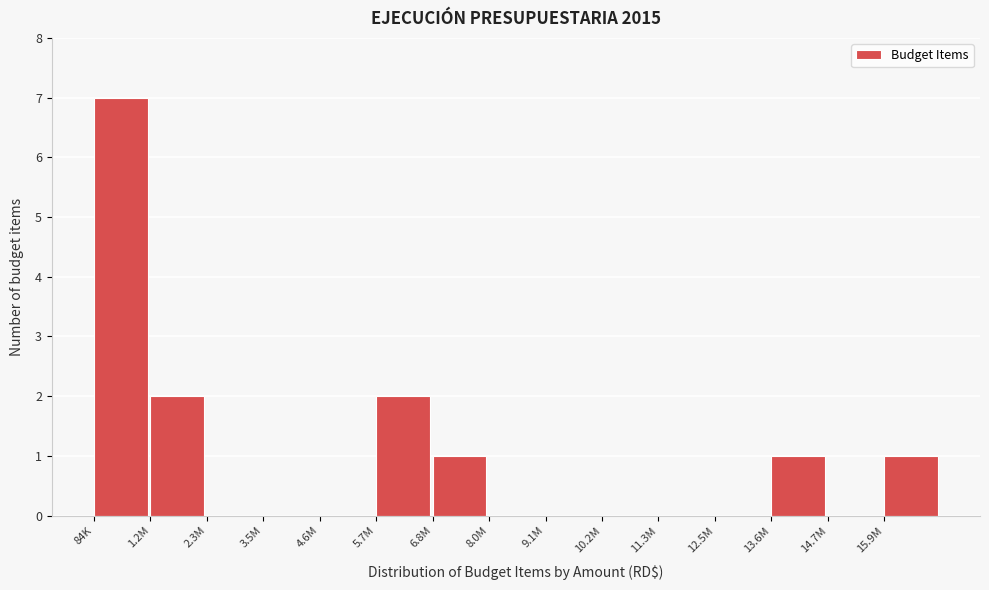

Reading left to right, what are all the values shown in this chart?

84K=7	1.2M=2	2.3M=0	3.5M=0	4.6M=0	5.7M=2	6.8M=1	8.0M=0	9.1M=0	10.2M=0	11.3M=0	12.5M=0	13.6M=1	14.7M=0	15.9M=1